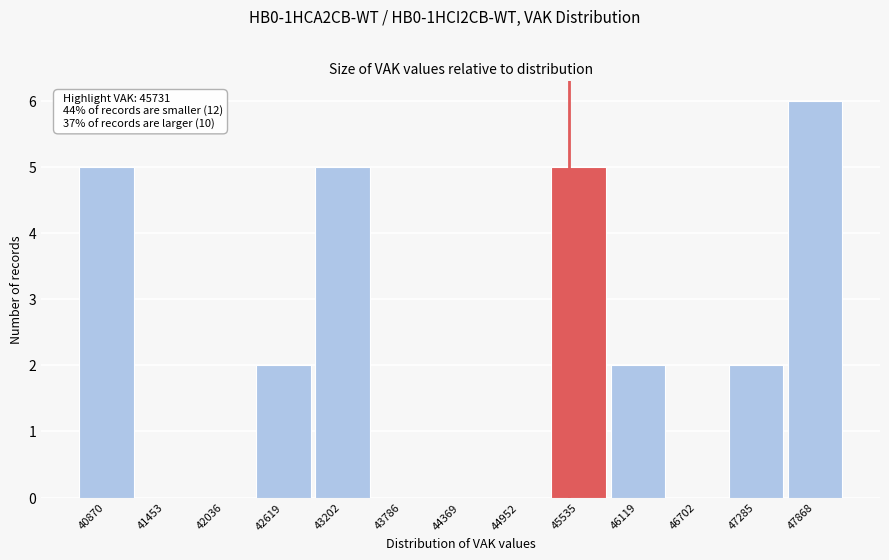

Reading left to right, what are all the values shown in this chart?

40870=5	41453=0	42036=0	42619=2	43202=5	43786=0	44369=0	44952=0	45535=5	46119=2	46702=0	47285=2	47868=6